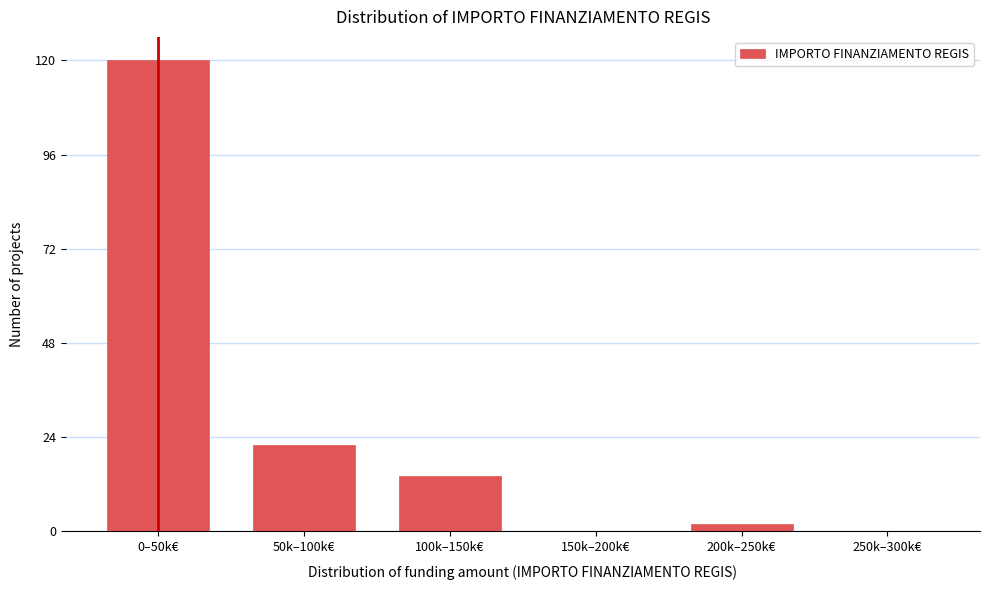

Reading left to right, what are all the values shown in this chart?

0–50k€=120	50k–100k€=22	100k–150k€=14	150k–200k€=0	200k–250k€=2	250k–300k€=0